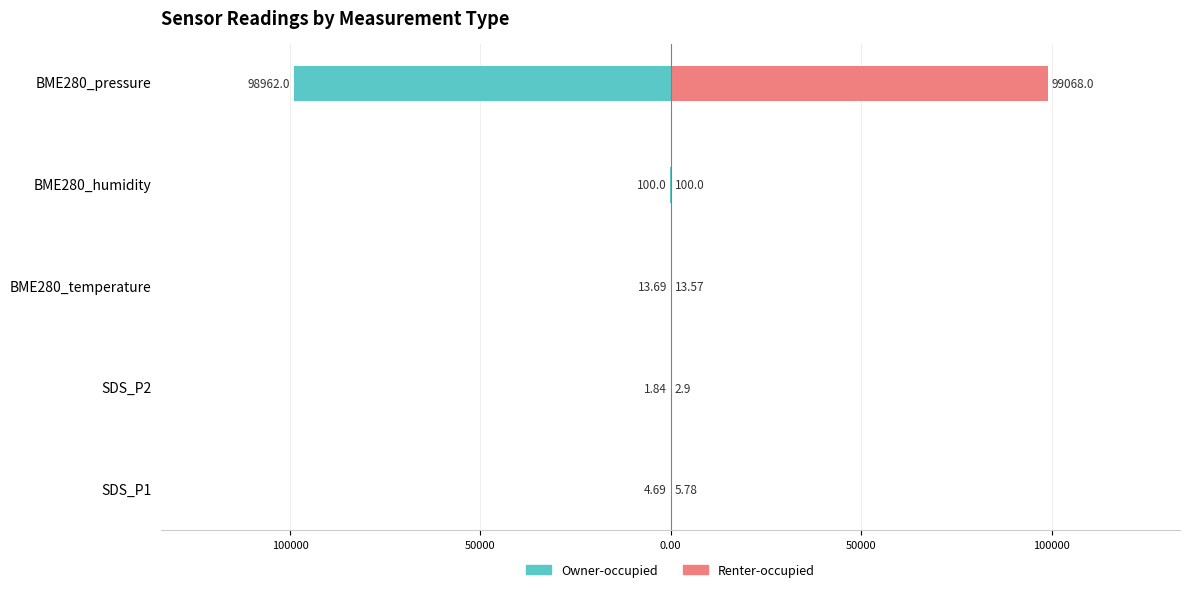

List the series in order of their overall mean, highest first.

Renter-occupied, Owner-occupied